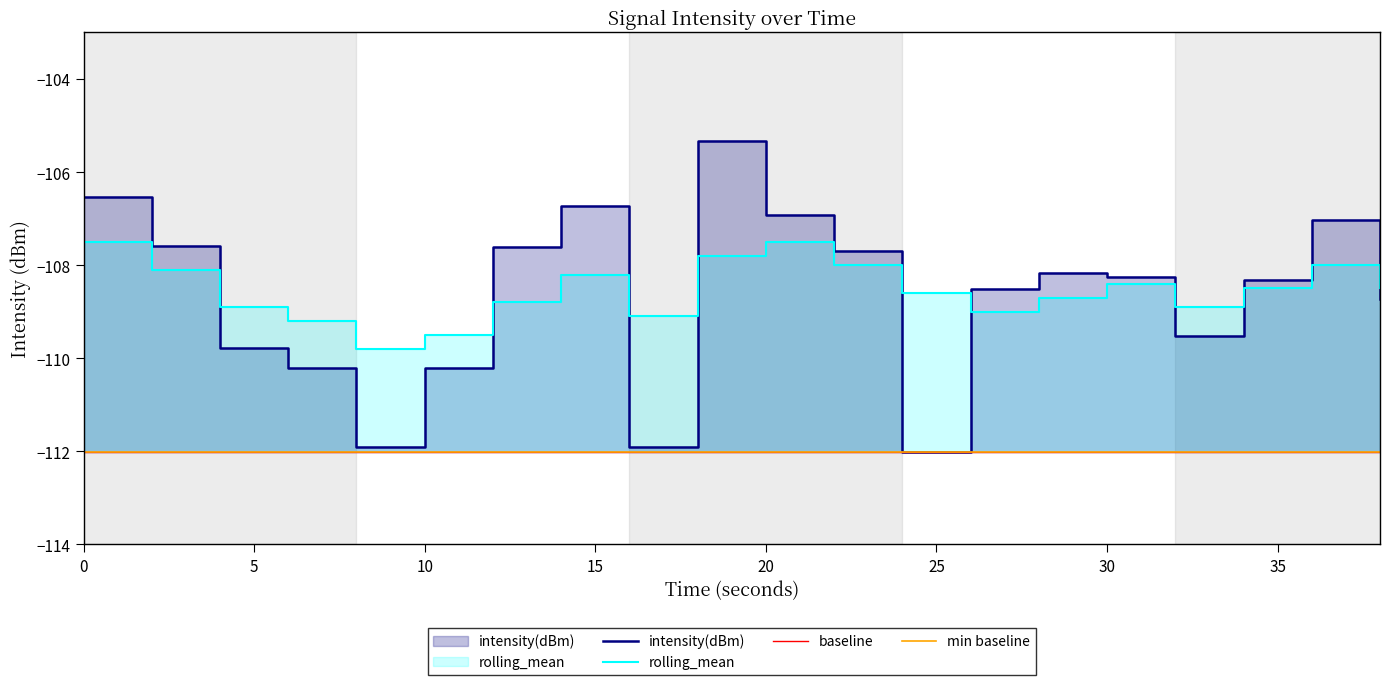

True or false: intensity(dBm) and rolling_mean intersect in this chart.

True